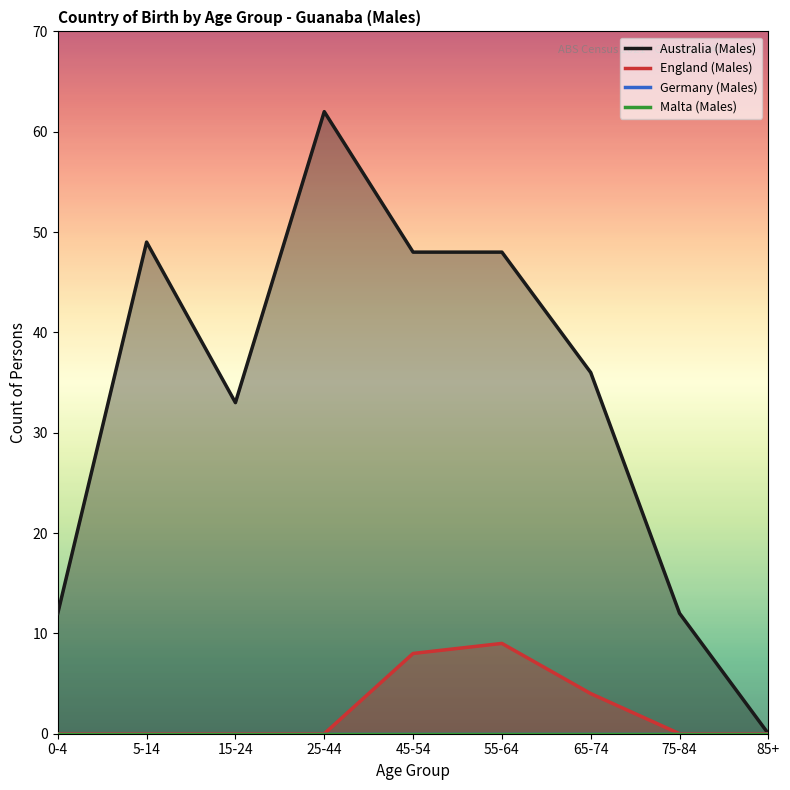

What is the sum of all England (Males) values?

21